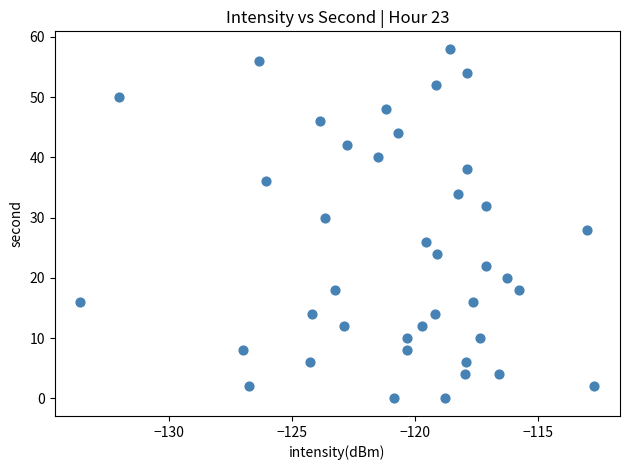

What is the range of Y values (max minus min)?

58